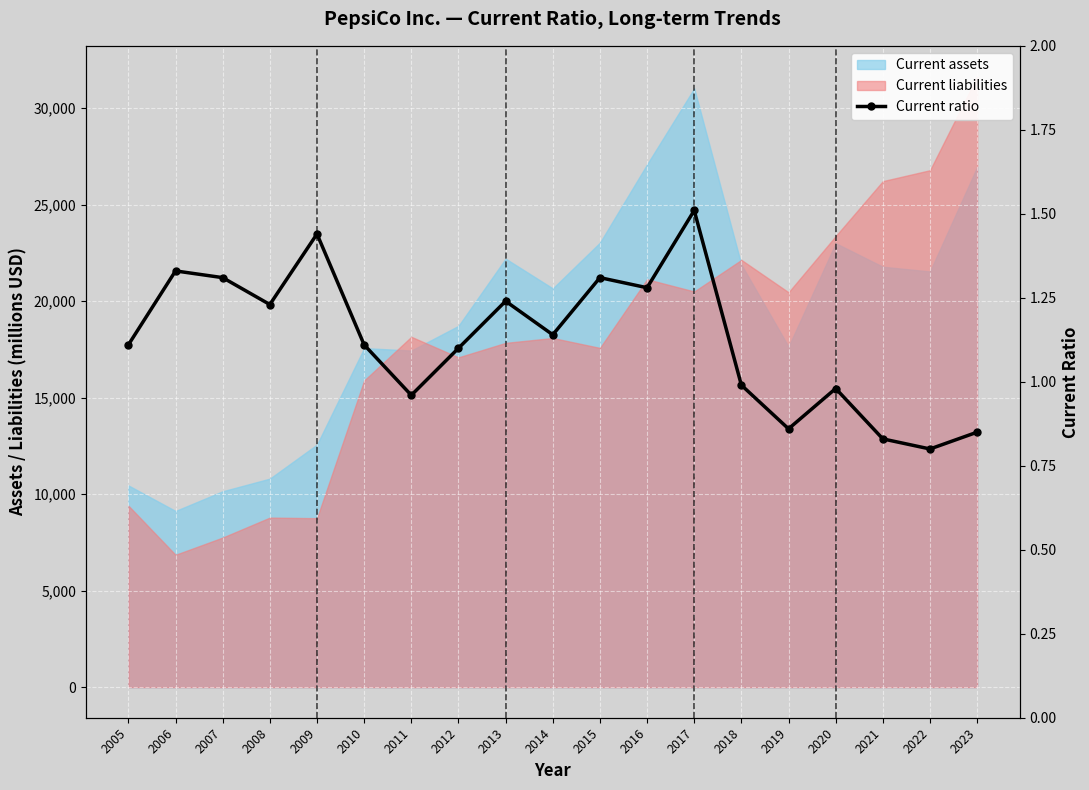

At which category does the data reach its first local valley?

2008